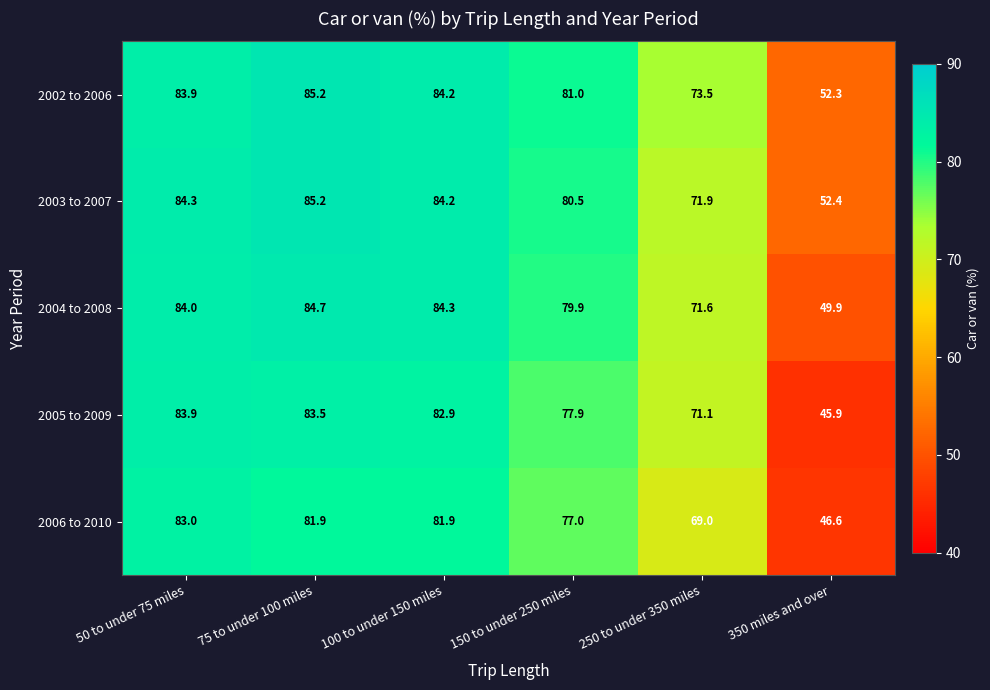

What is the spread (max minus min) of values at 100 to under 150 miles?

2.4